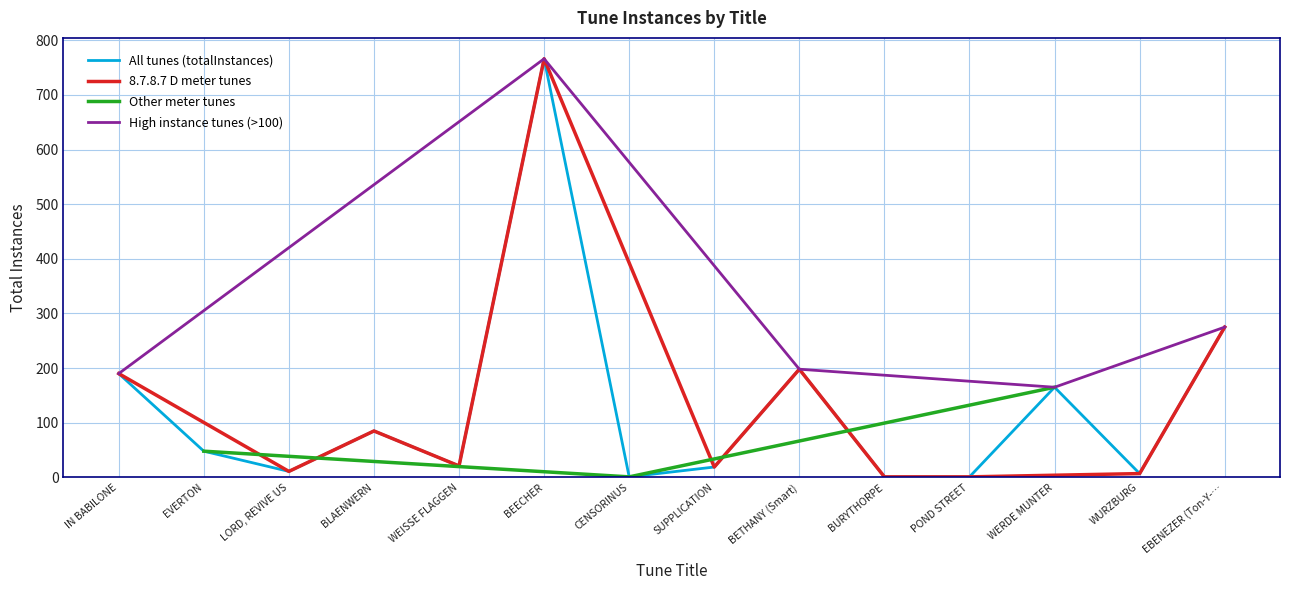

What is the sum of the values at WERDE MUNTER and BEECHER?

931